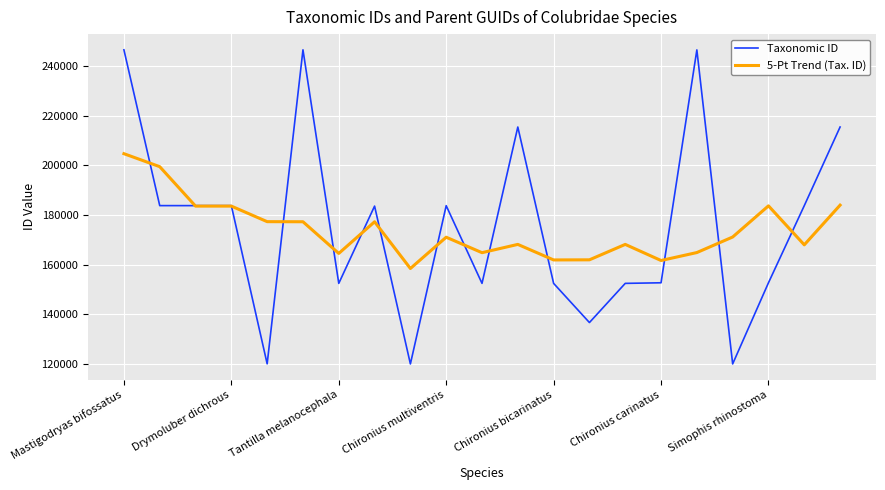

What is the minimum value for 5-Pt Trend (Tax. ID)?

158413.0